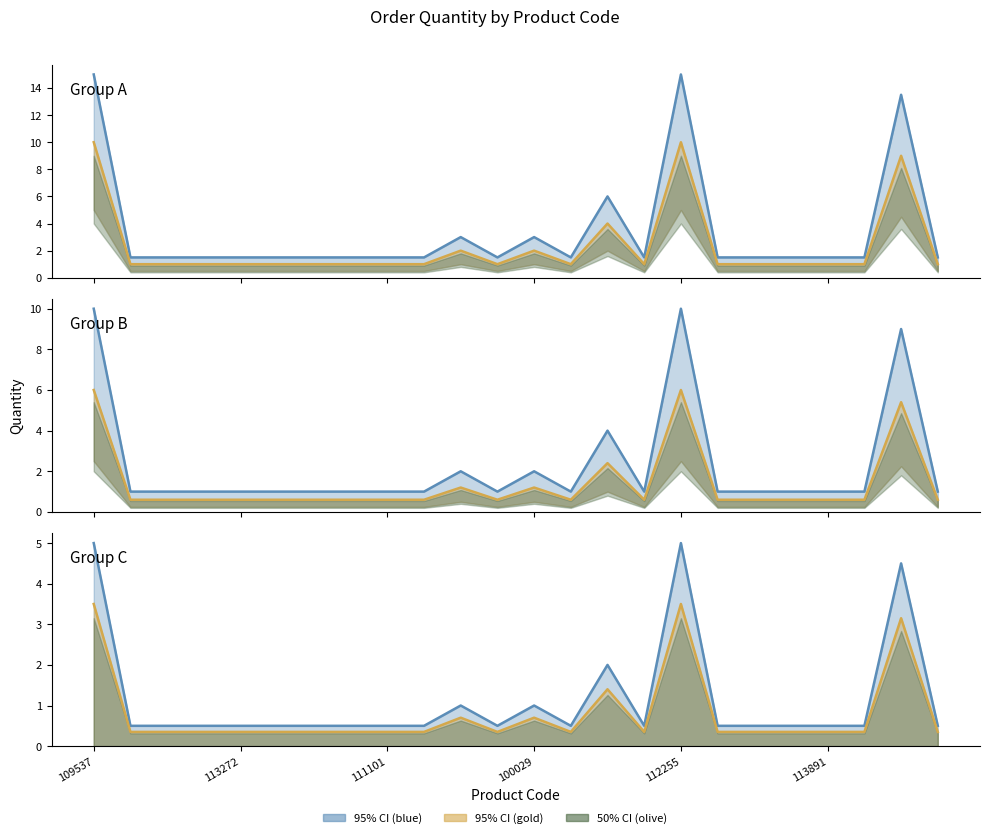

True or false: Mid series and Upper series cross at least once.

False